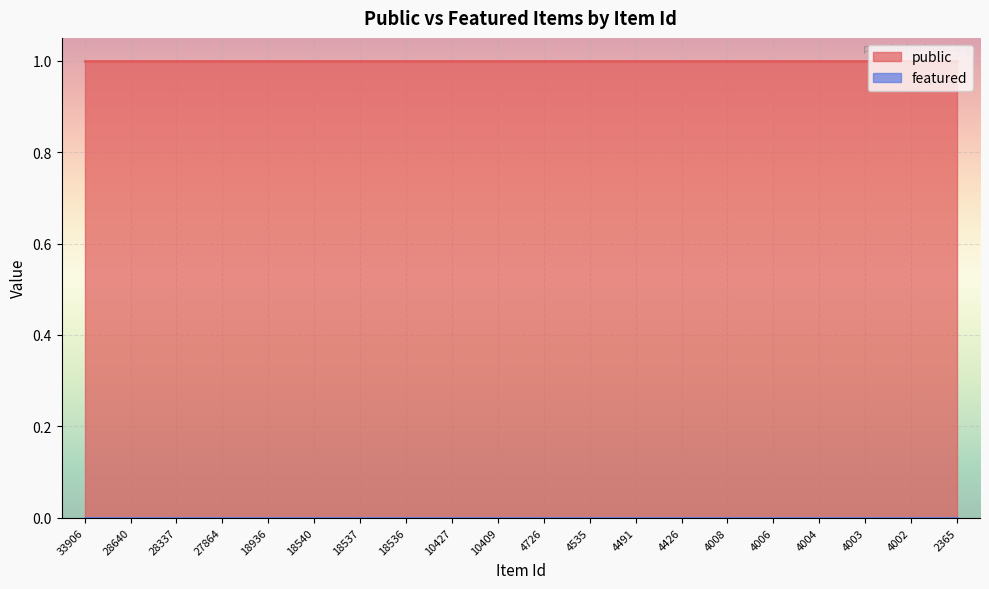

What is the spread (max minus min) of values at 4008?

1